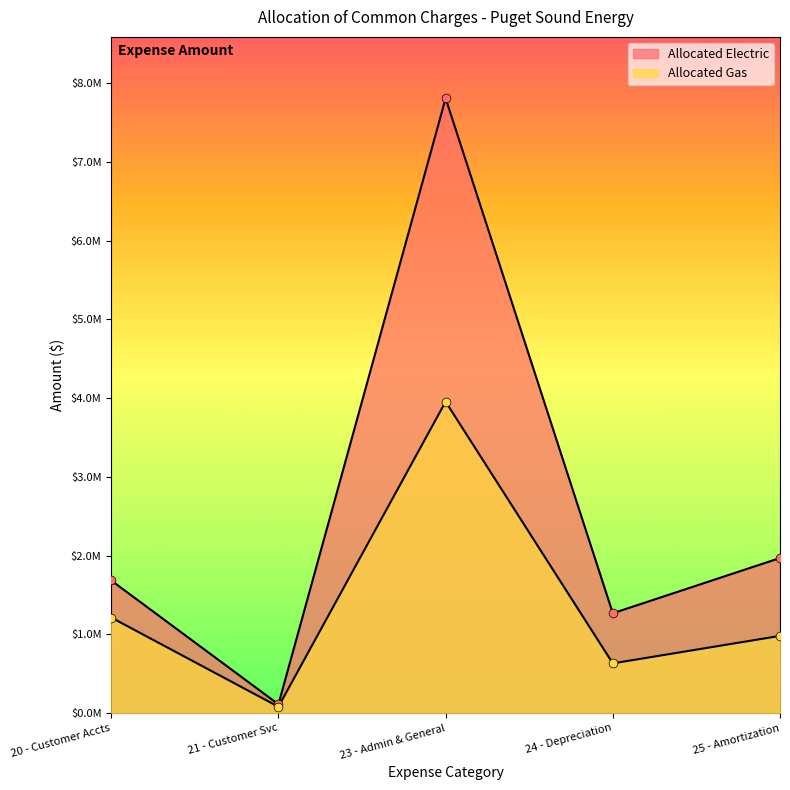

What are all the series names shown in the legend?

Allocated Electric, Allocated Gas